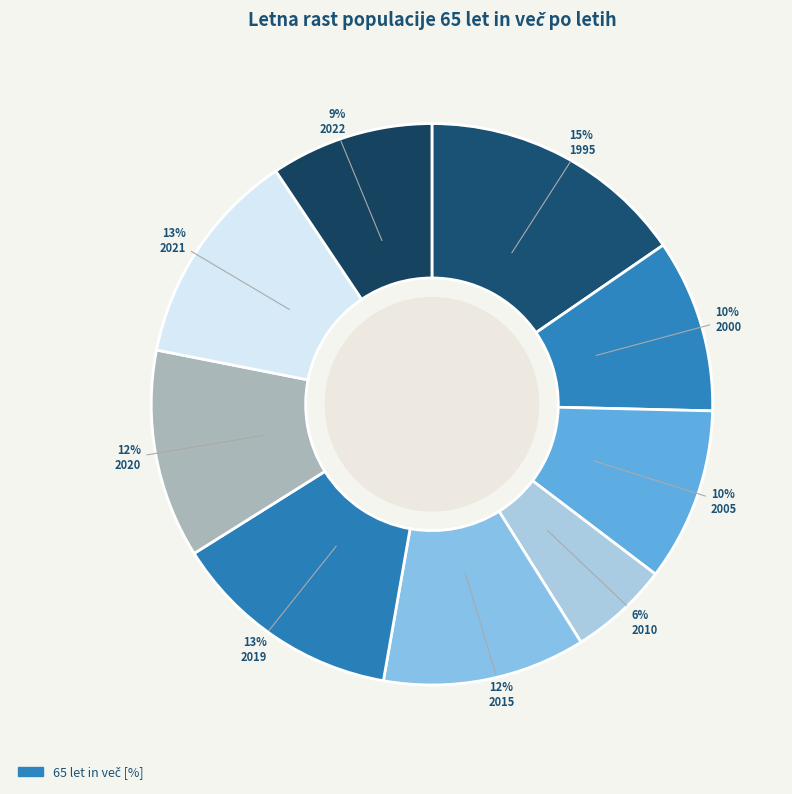

What is the largest slice in the pie chart?

1995